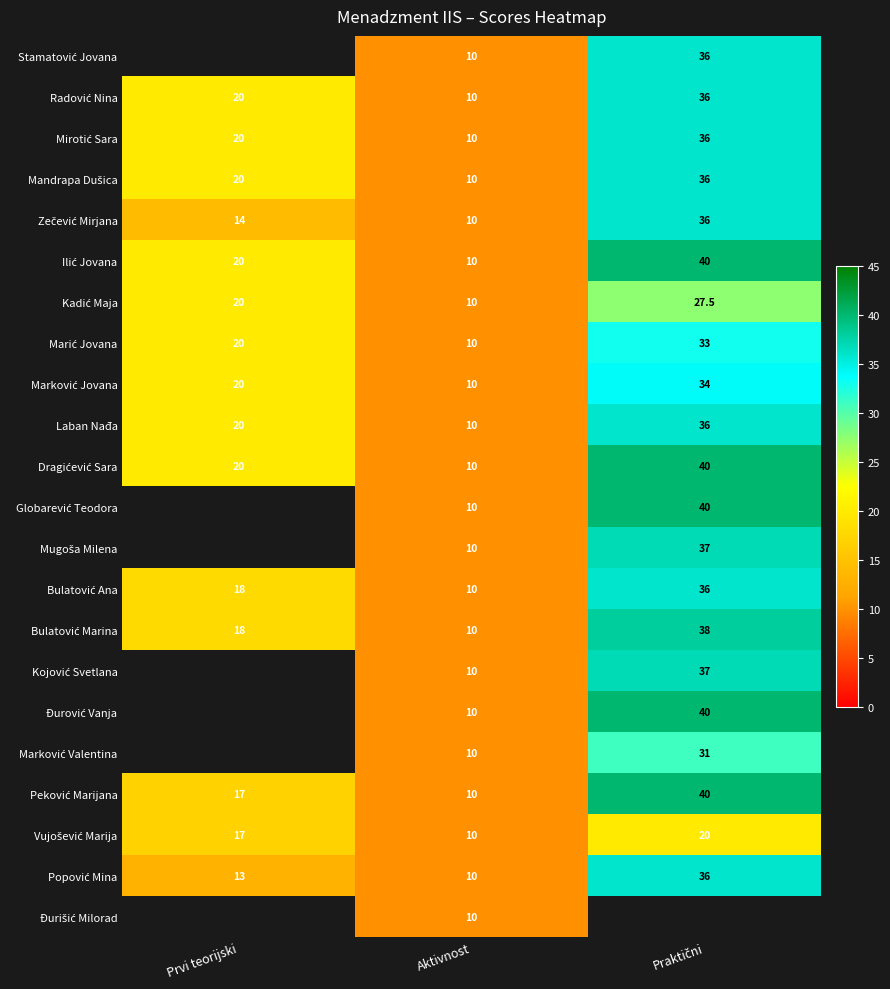

What is the average value of the Laban Nađa series?

22.0